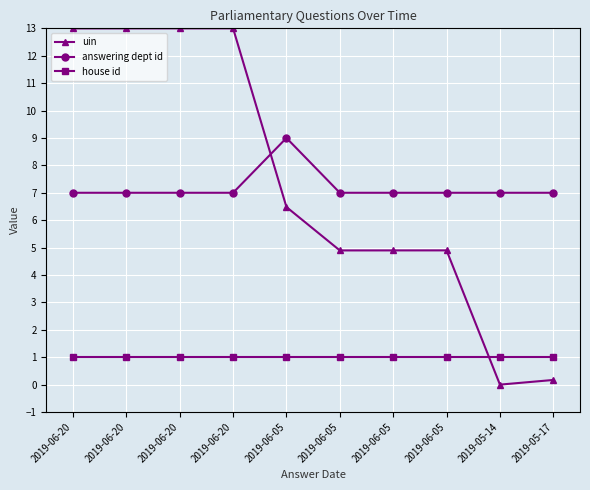

What are all the series names shown in the legend?

uin, answering dept id, house id